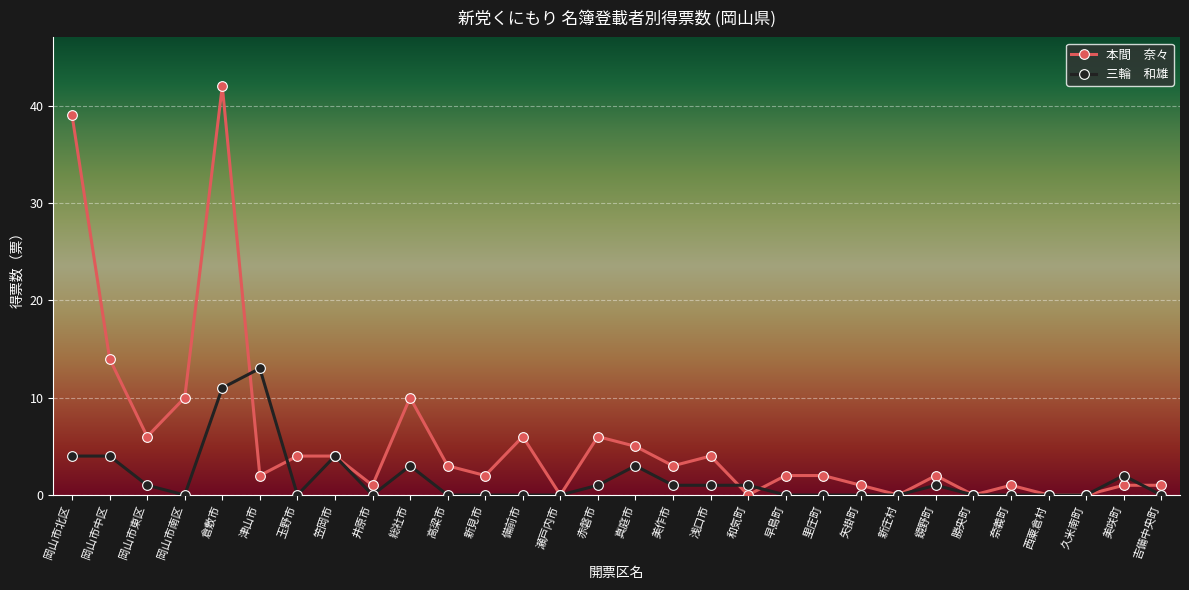

What is the total value across all series at 玉野市?

4